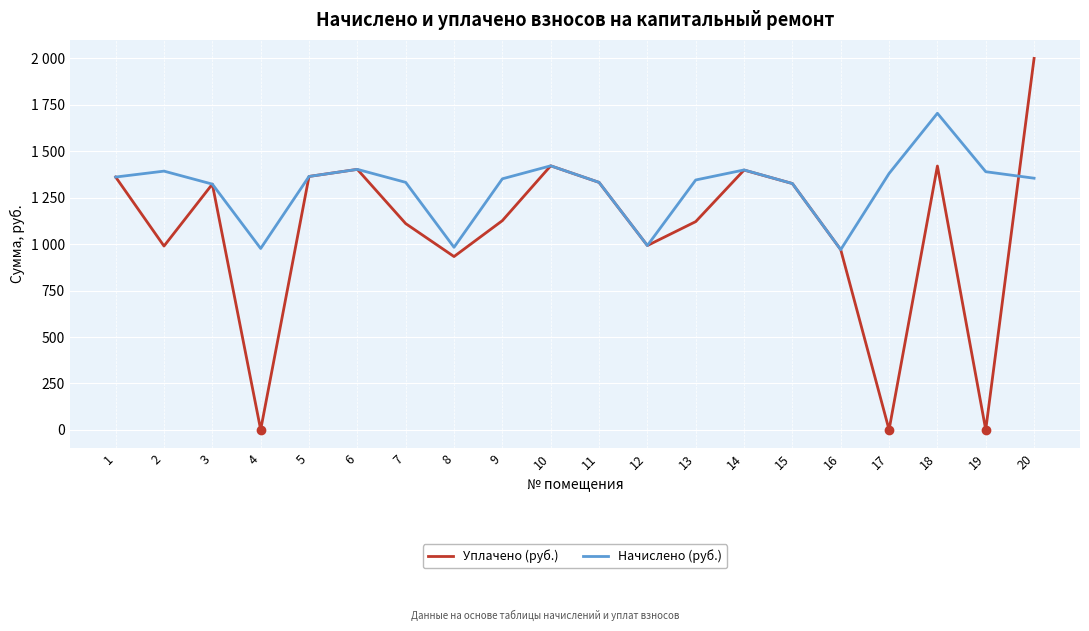

What are all the series names shown in the legend?

Уплачено (руб.), Начислено (руб.)